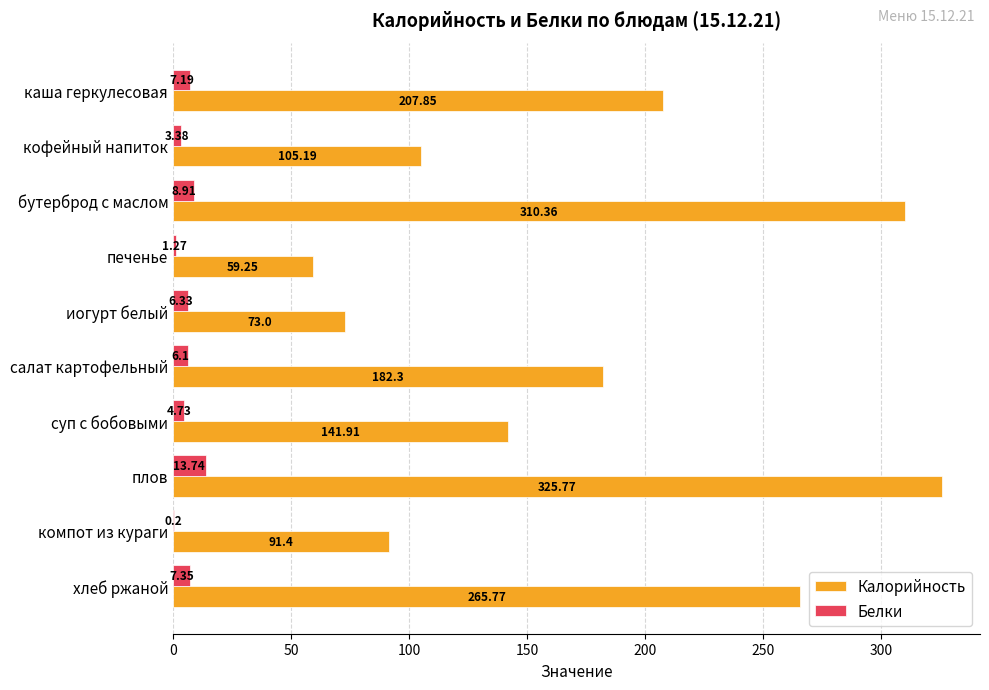

Which series has the widest spread of values?

Калорийность